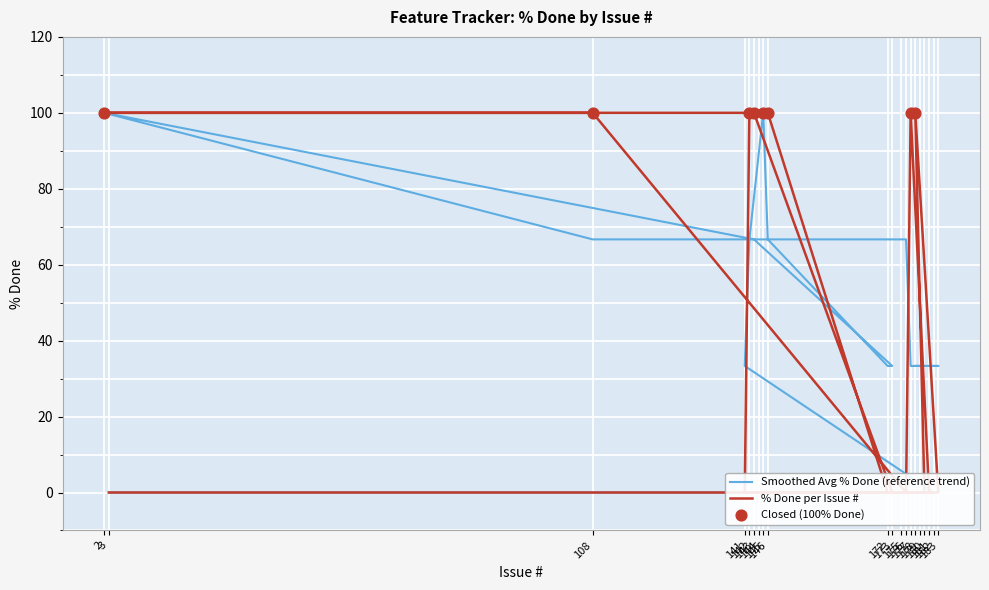

Which has a higher value, 176 or 3?

176